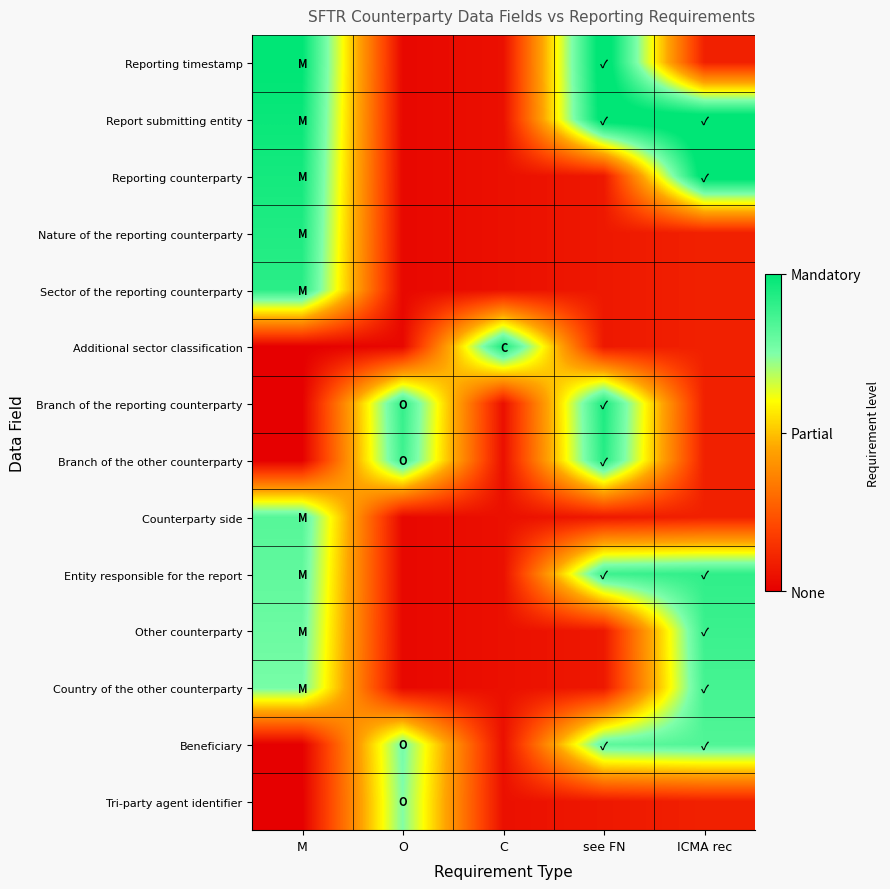

Reading left to right, extract all data points from this chart.

Reporting timestamp: M=1.0	O=0.0	C=0.0	see FN=1.1	ICMA rec=0.1
Report submitting entity: M=1.0	O=0.0	C=0.0	see FN=1.1	ICMA rec=1.1
Reporting counterparty: M=1.0	O=0.0	C=0.0	see FN=0.1	ICMA rec=1.1
Nature of the reporting counterparty: M=0.9	O=0.0	C=0.0	see FN=0.1	ICMA rec=0.1
Sector of the reporting counterparty: M=0.9	O=0.0	C=0.0	see FN=0.1	ICMA rec=0.1
Additional sector classification: M=0.0	O=0.0	C=0.9	see FN=0.1	ICMA rec=0.1
Branch of the reporting counterparty: M=0.0	O=0.9	C=0.0	see FN=0.9	ICMA rec=0.1
Branch of the other counterparty: M=0.0	O=0.9	C=0.0	see FN=0.9	ICMA rec=0.1
Counterparty side: M=0.8	O=0.0	C=0.0	see FN=0.1	ICMA rec=0.1
Entity responsible for the report: M=0.8	O=0.0	C=0.0	see FN=0.9	ICMA rec=0.9
Other counterparty: M=0.8	O=0.0	C=0.0	see FN=0.1	ICMA rec=0.9
Country of the other counterparty: M=0.8	O=0.0	C=0.0	see FN=0.1	ICMA rec=0.9
Beneficiary: M=0.0	O=0.8	C=0.0	see FN=0.8	ICMA rec=0.8
Tri-party agent identifier: M=0.0	O=0.7	C=0.0	see FN=0.1	ICMA rec=0.1